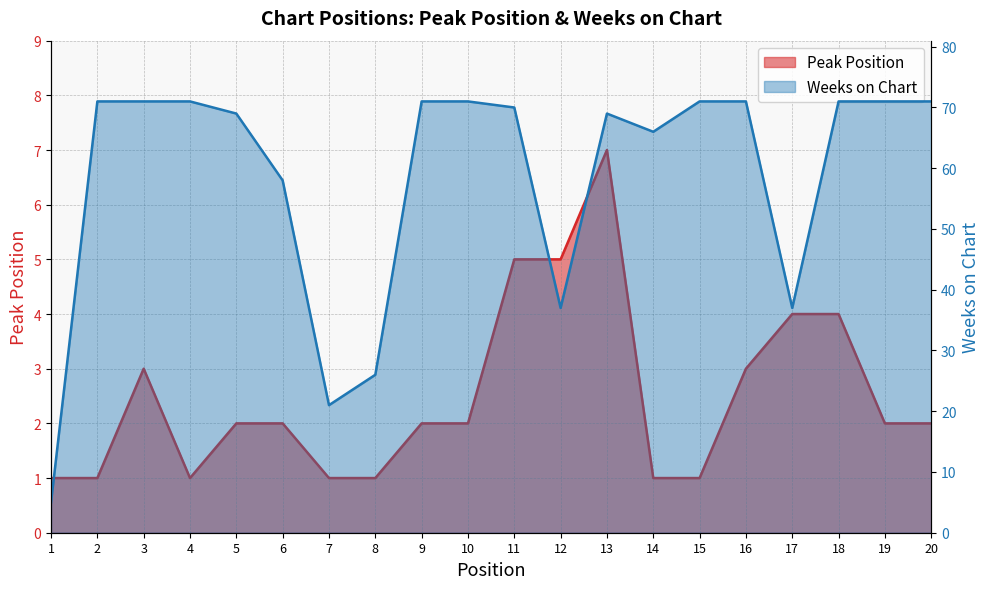

What value does the Weeks on Chart series have at 6?

58